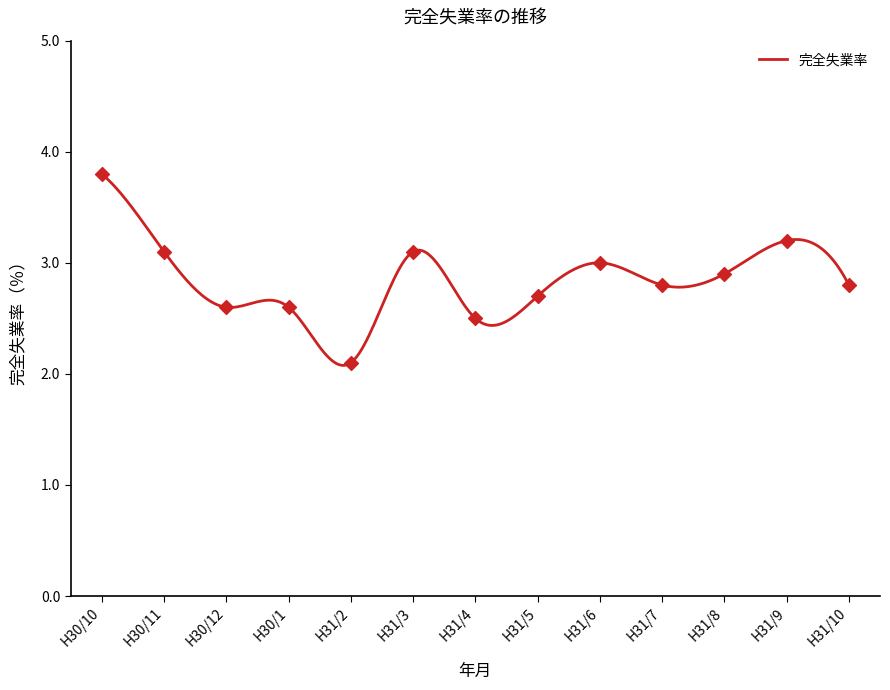

Approximately how many times larger is the value at H31/8 compared to H31/7?

1.0